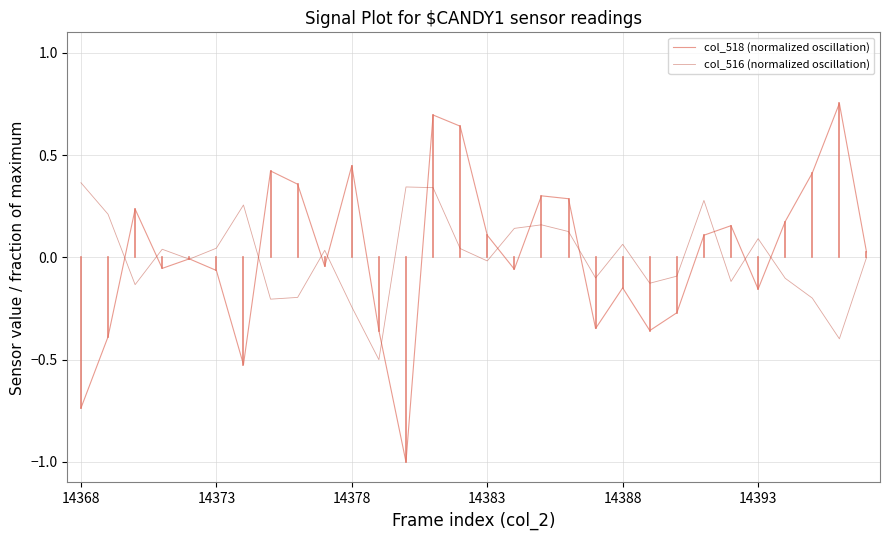

What is the smallest value displayed?

-1.0